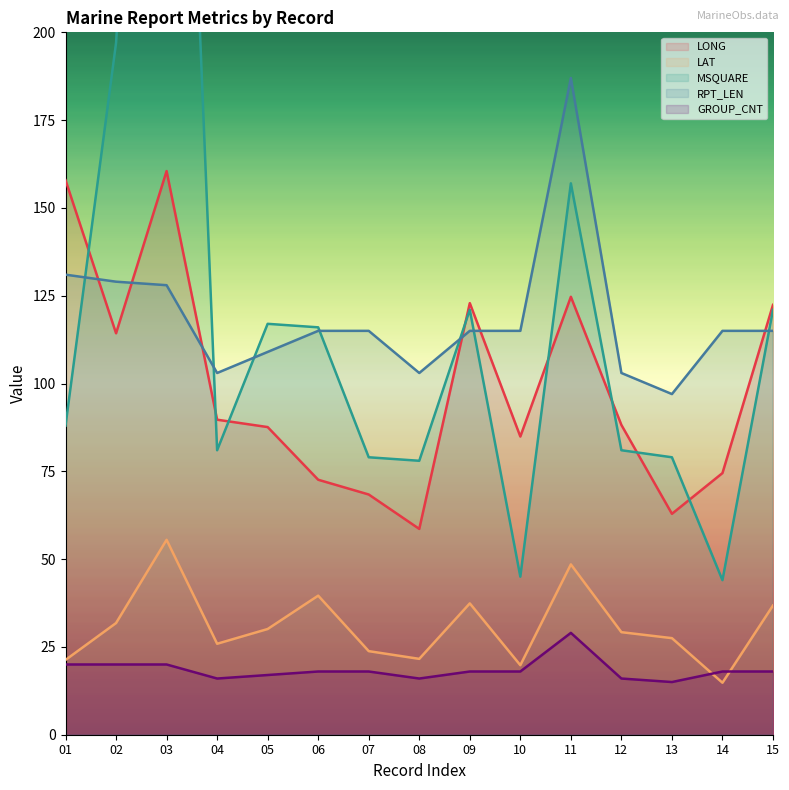

Count the number of data series in this chart.

5